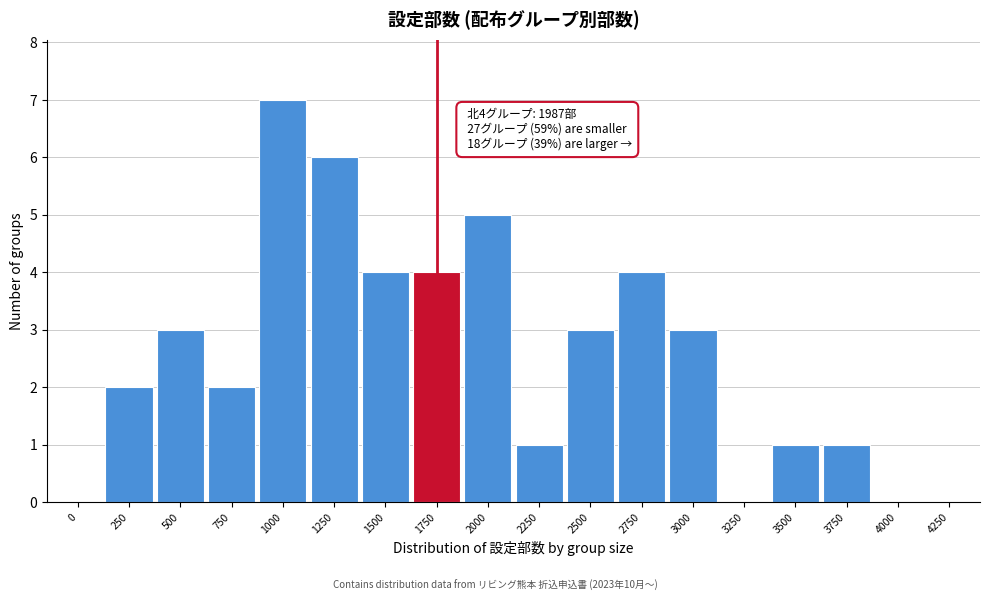

Reading right to left, extract all data points from this chart.

4250=0	4000=0	3750=1	3500=1	3250=0	3000=3	2750=4	2500=3	2250=1	2000=5	1750=4	1500=4	1250=6	1000=7	750=2	500=3	250=2	0=0